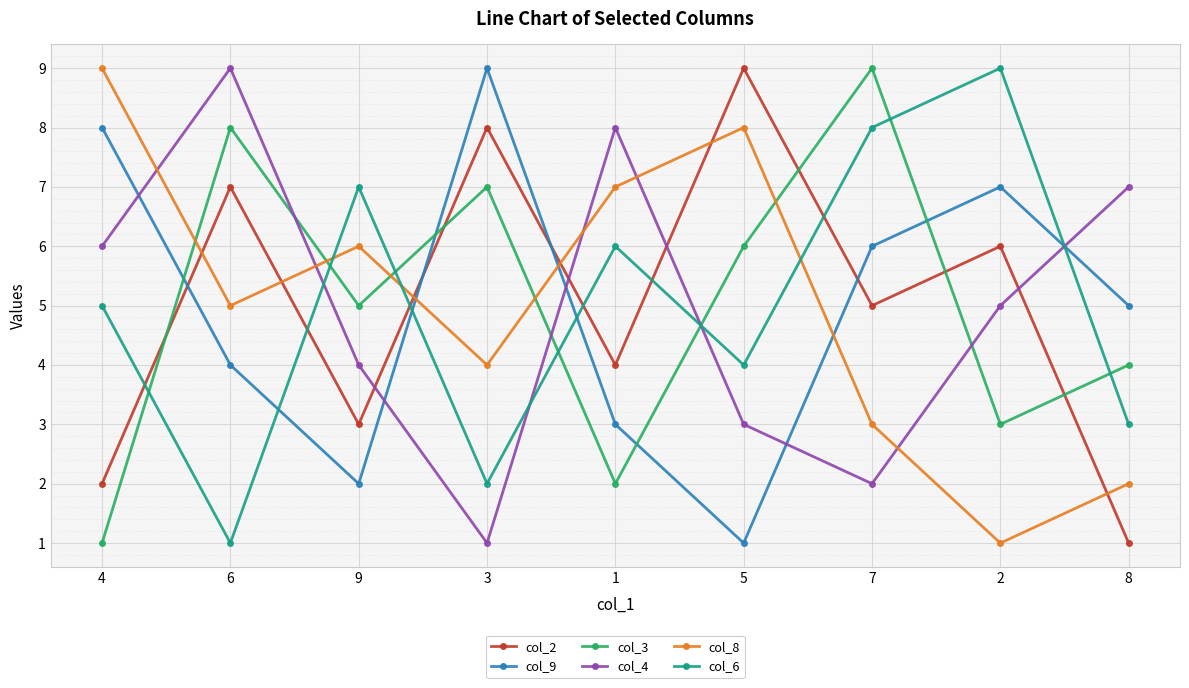

At how many categories does at least one series exceed 1?

9